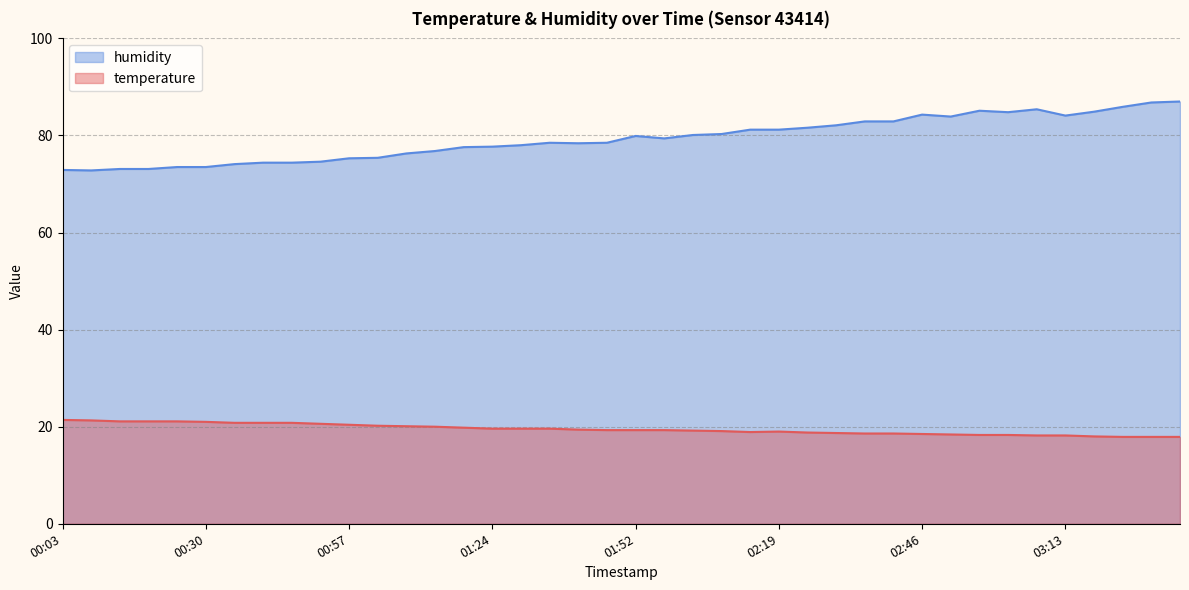

Does the chart display data point markers on the line(s)?

No